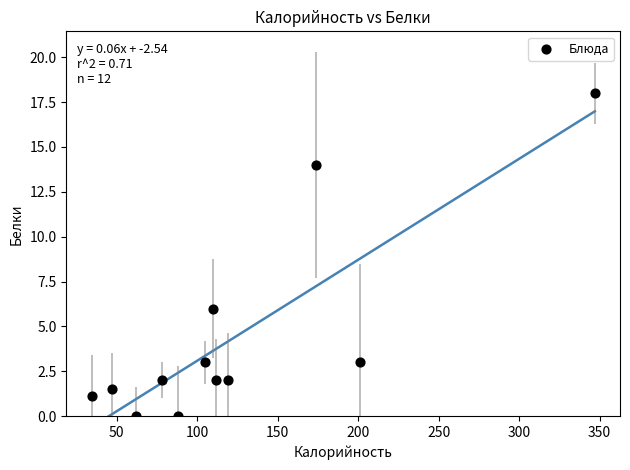

What Y value in the scatter plot is closest to 9?

6.0